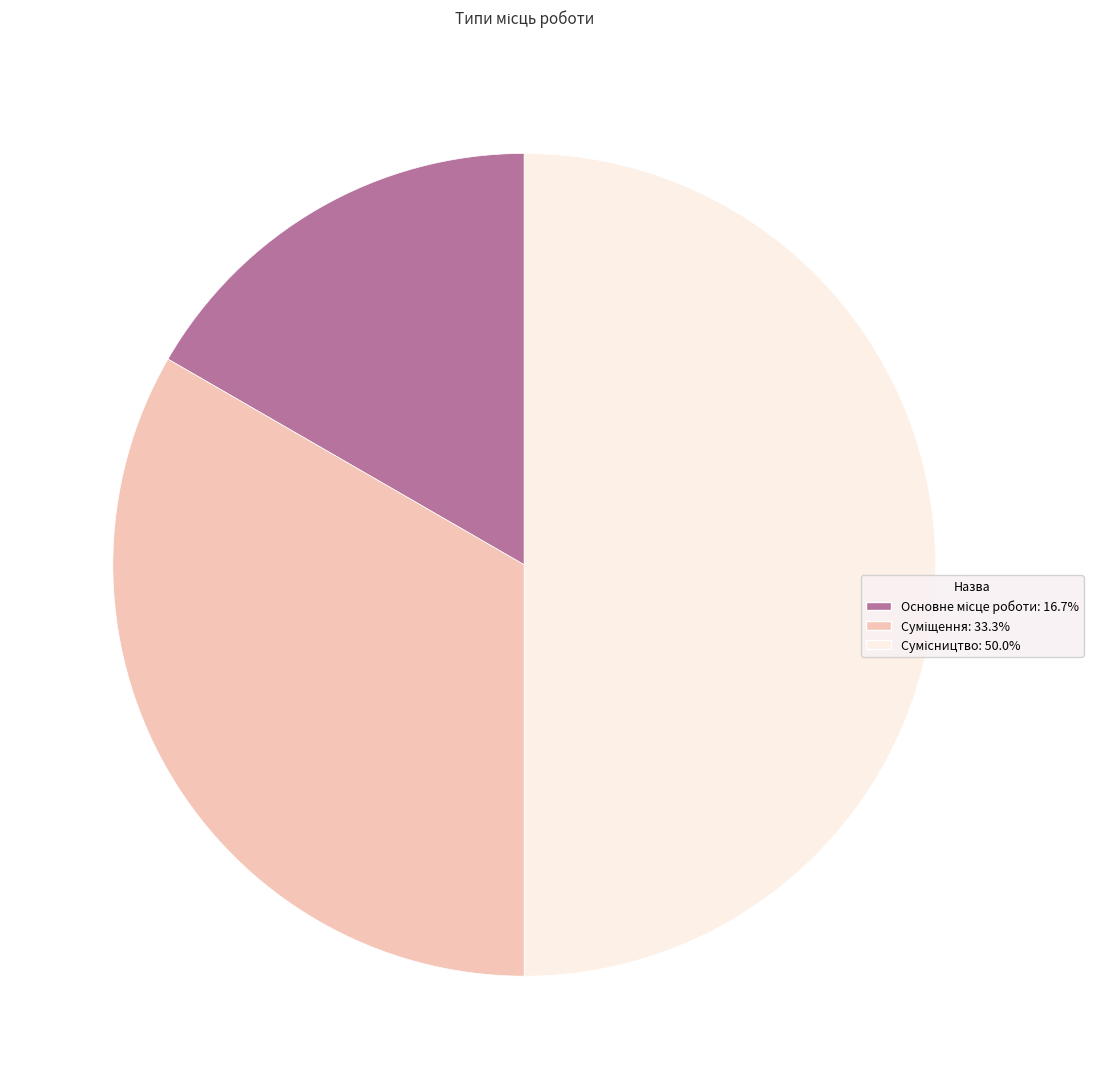

Between Основне місце роботи and Суміщення, which is larger?

Суміщення